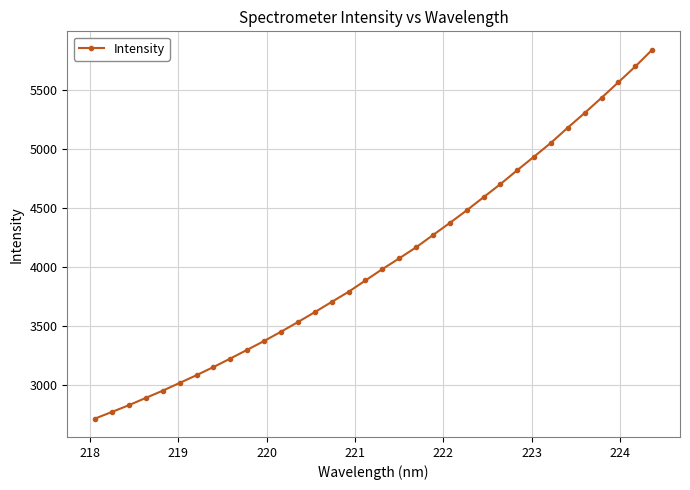

What is the average value?

4050.3